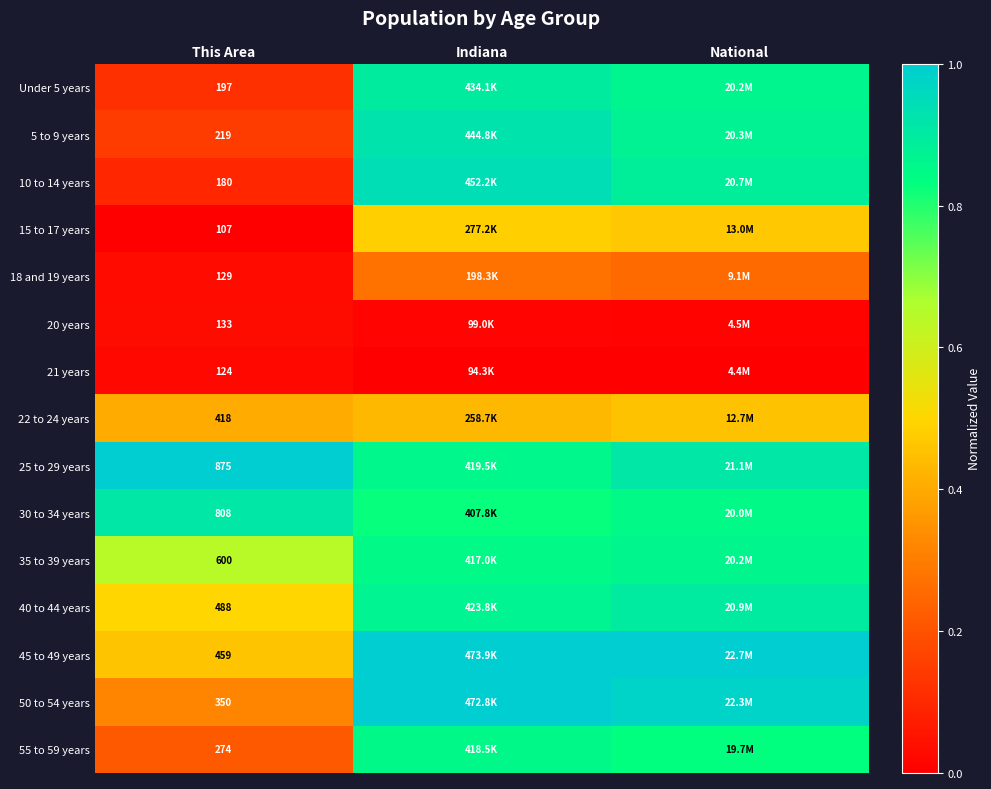

Is the value of 55 to 59 years at This Area greater than the value of 15 to 17 years at This Area?

Yes